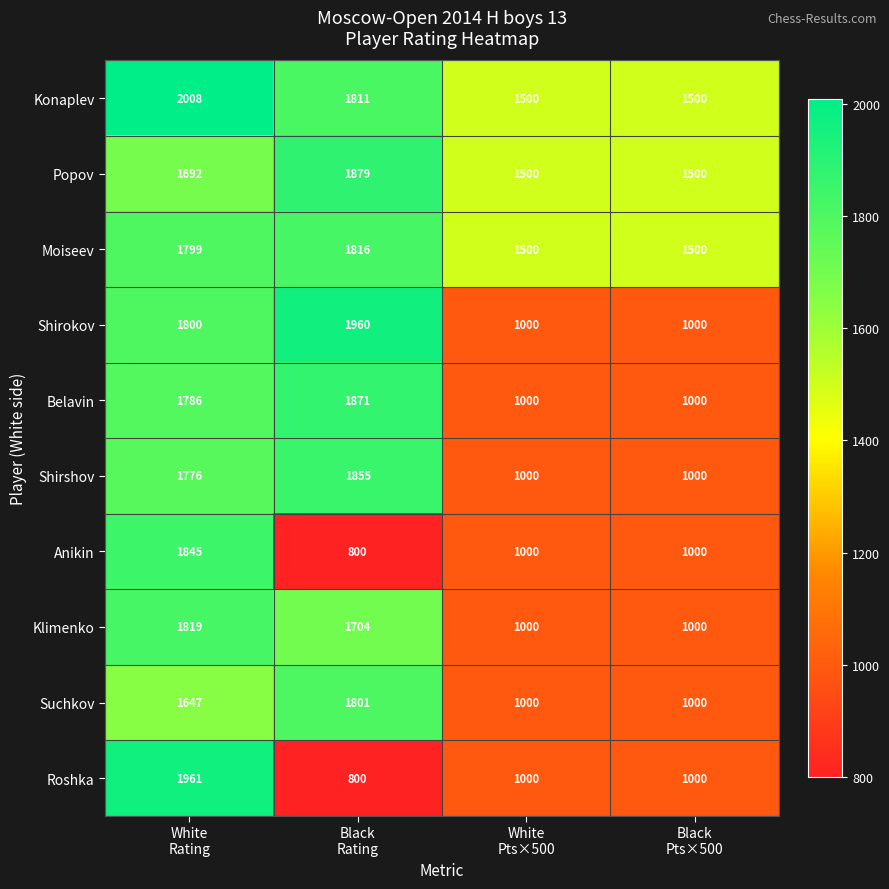

Count the Popov values in the range 1500 to 1879.

4